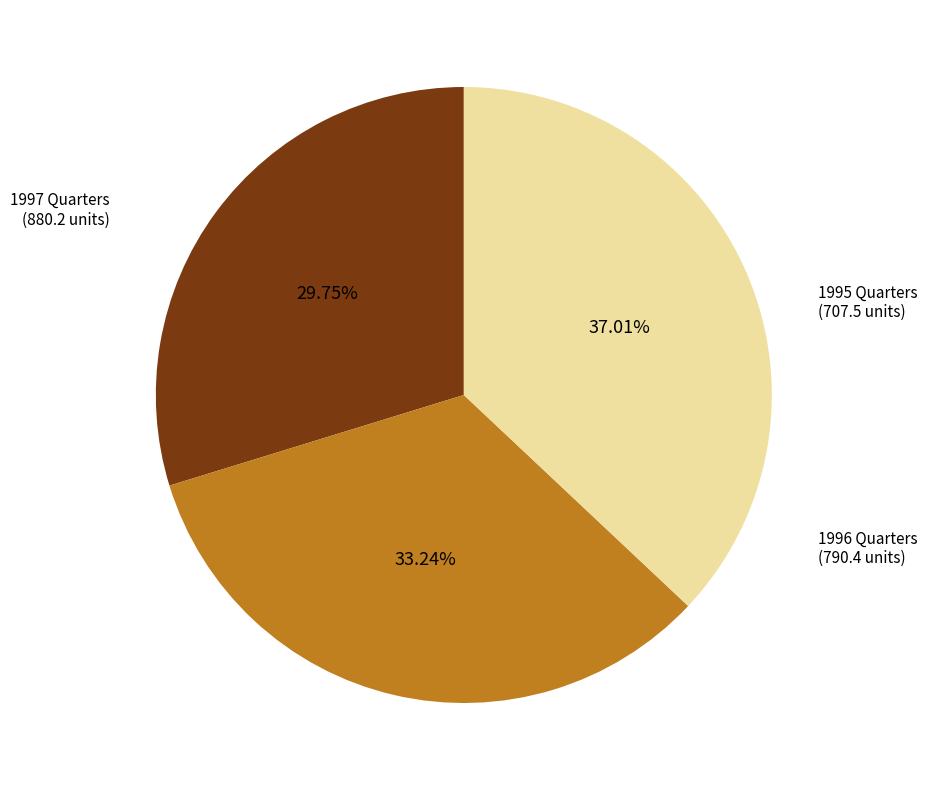

Does any single category account for the majority?

No